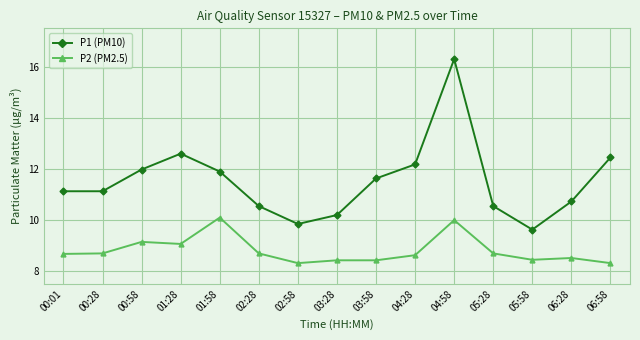

How many values in the P1 (PM10) series exceed 11?

9